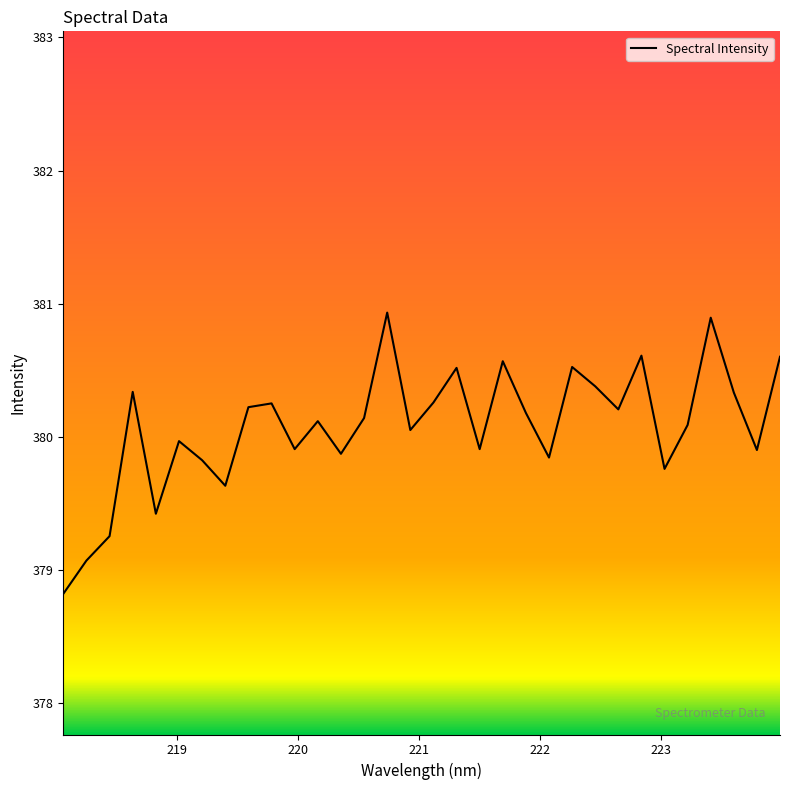

What is the smallest value displayed?

378.8